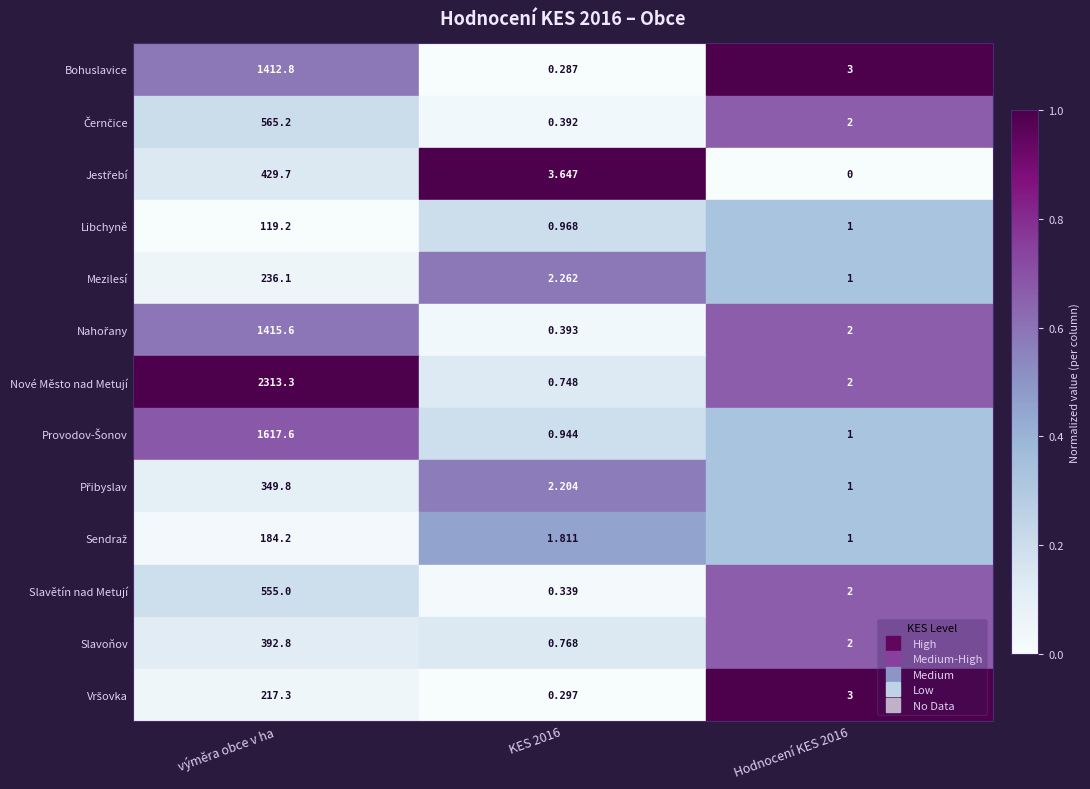

At which category is the sum across all series the highest?

výměra obce v ha